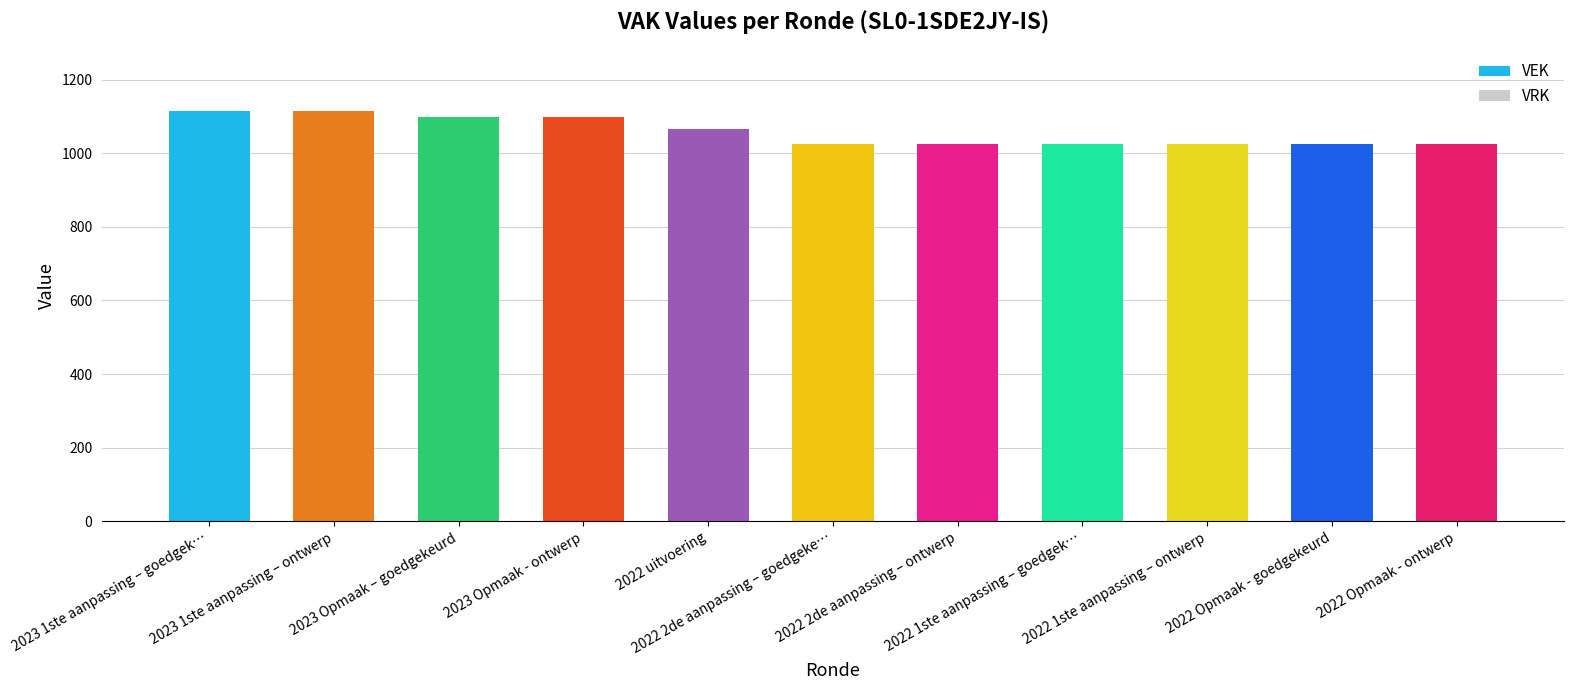

What is the smallest value displayed?

1024